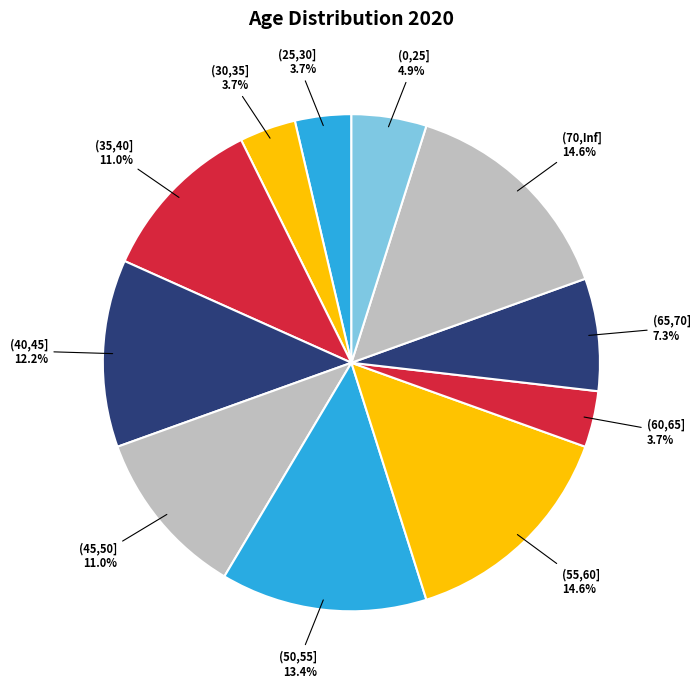

What percentage is the (40,45] slice, to the nearest percent?

12%